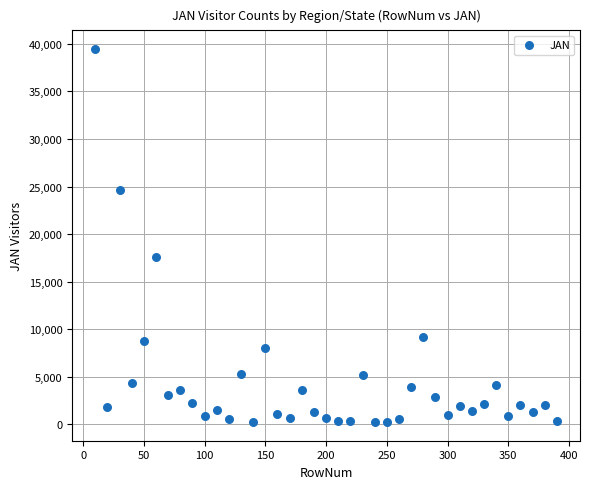

What Y value in the scatter plot is closest to 19845?

17606.6